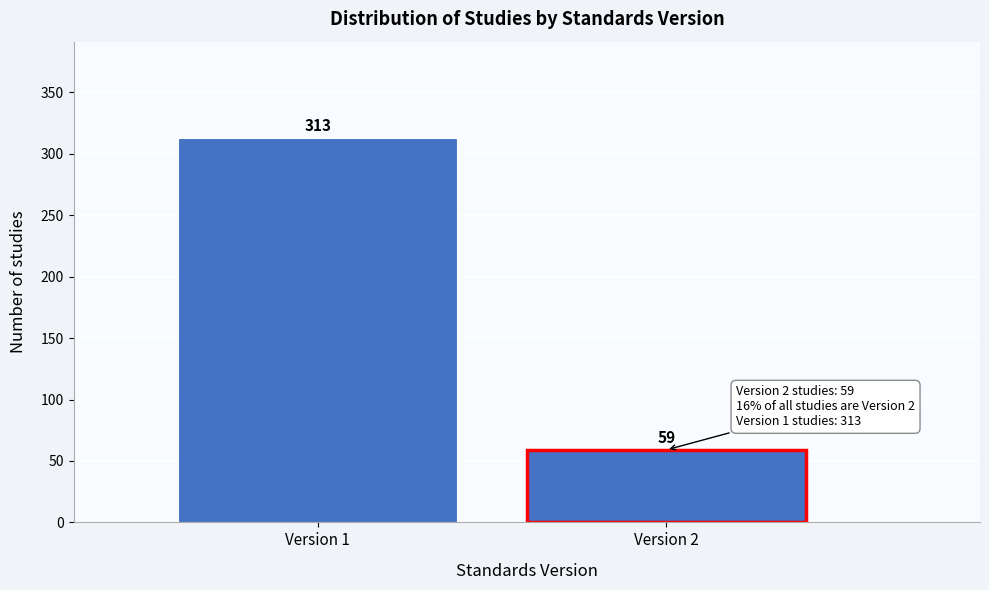

Reading right to left, what are all the values shown in this chart?

Version 2=59	Version 1=313